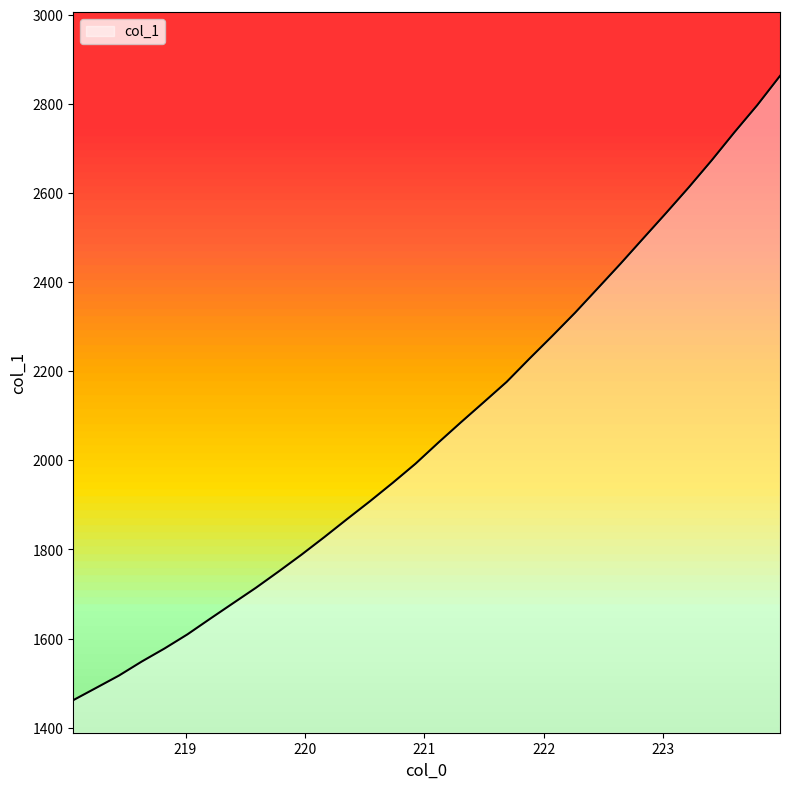

What is the difference between the maximum and minimum values?

1401.2